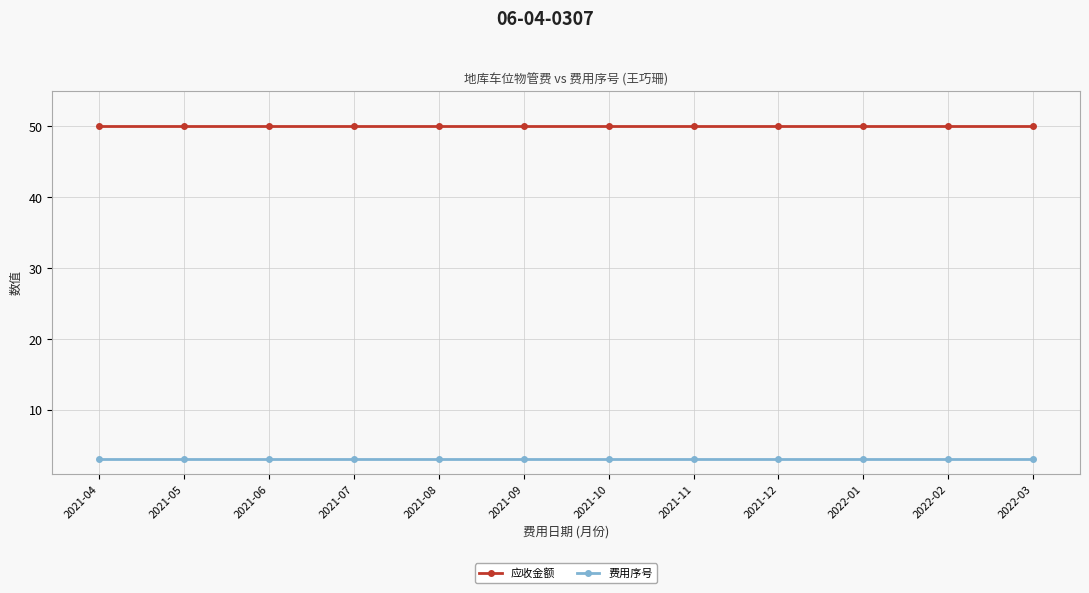

What are all the series names shown in the legend?

应收金额, 费用序号